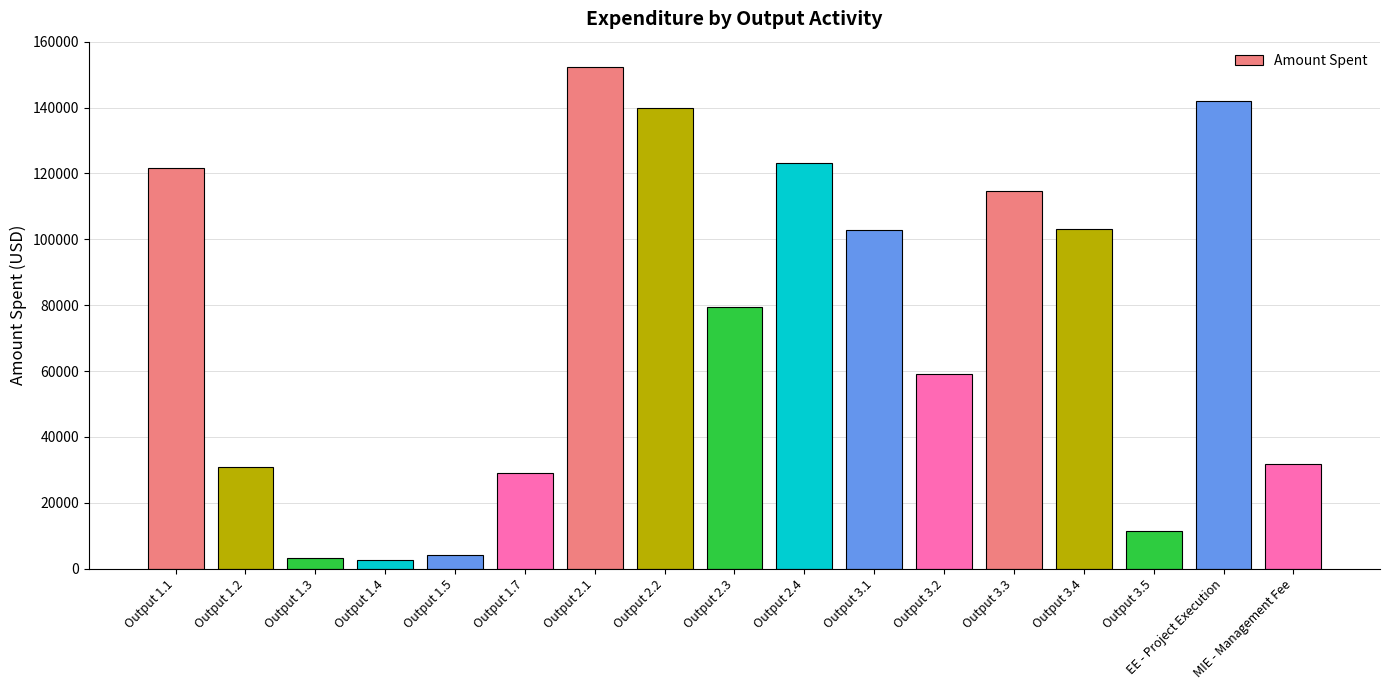

Read the value at Output 1.1.

121633.2